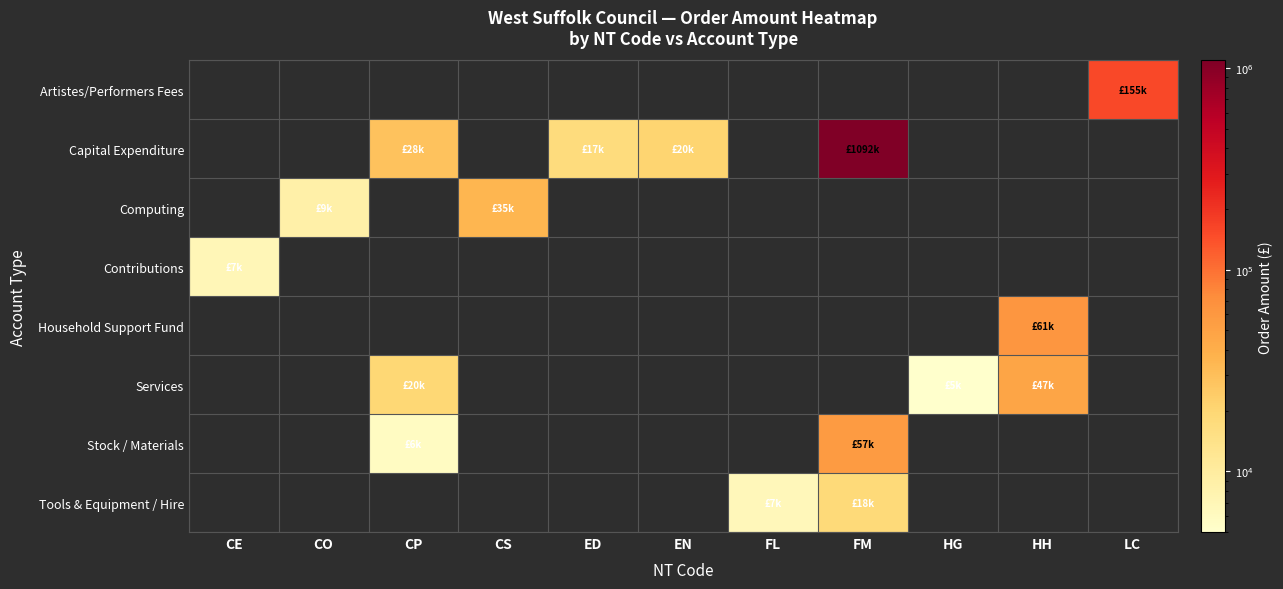

At EN, list the series in order from smallest to largest.

Artistes/Performers Fees, Computing, Contributions, Household Support Fund, Services, Stock / Materials, Tools & Equipment / Hire, Capital Expenditure